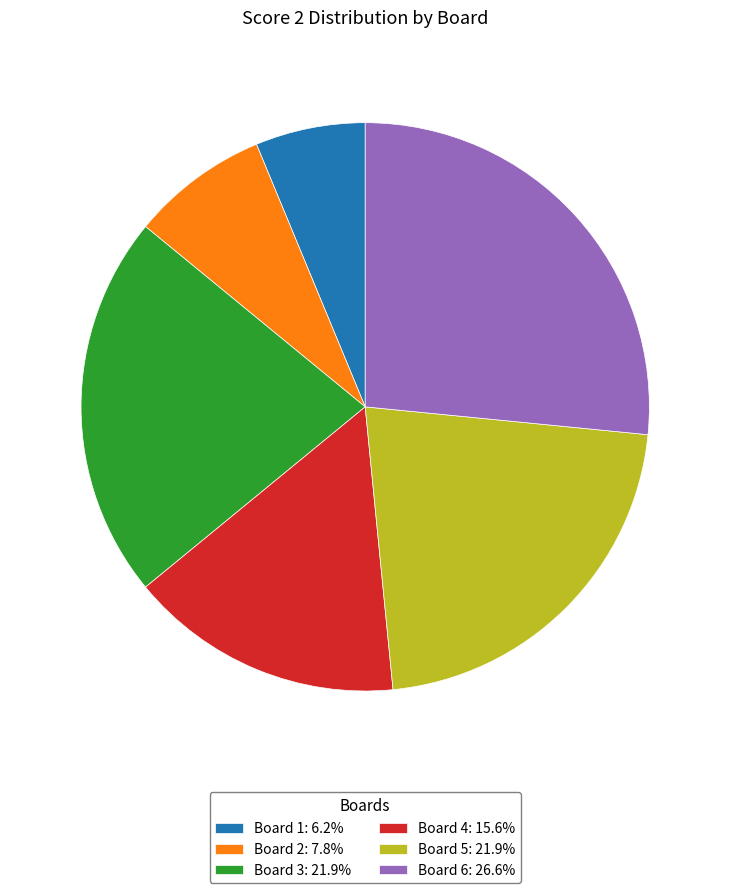

What is the ratio of the value at Board 3: 21.9% to the value at Board 1: 6.2%?

3.5